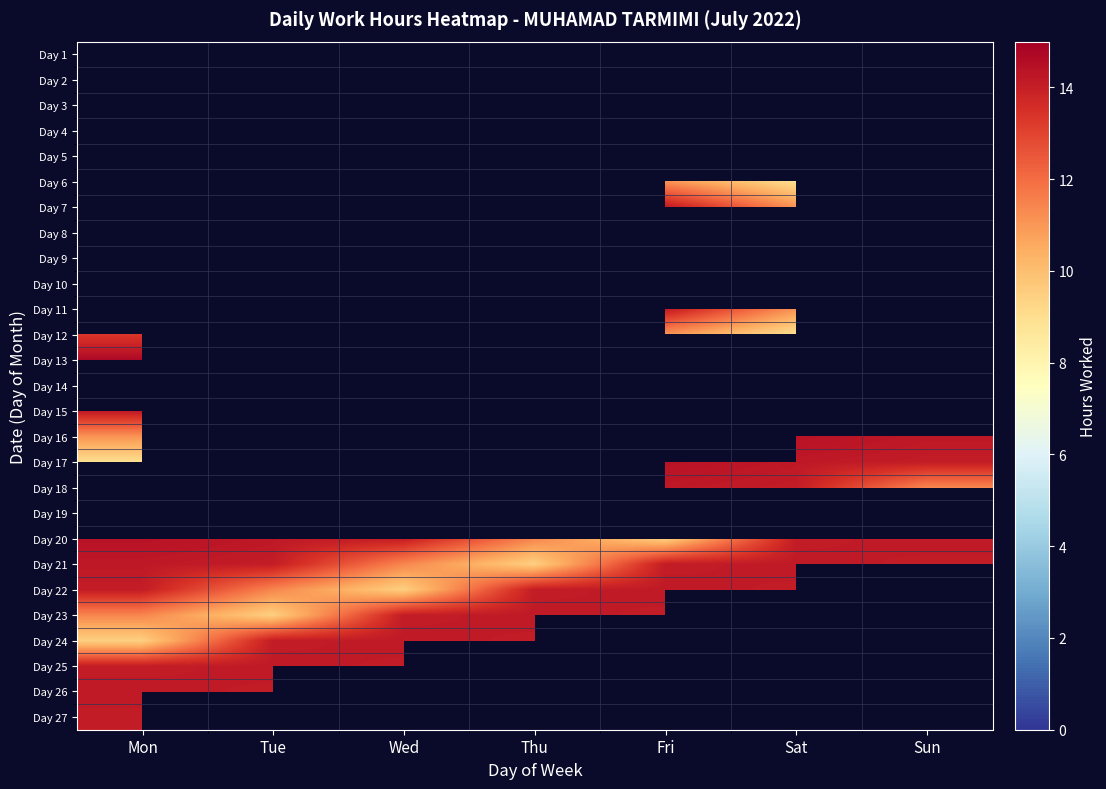

What is the minimum value for Day 13?

14.7